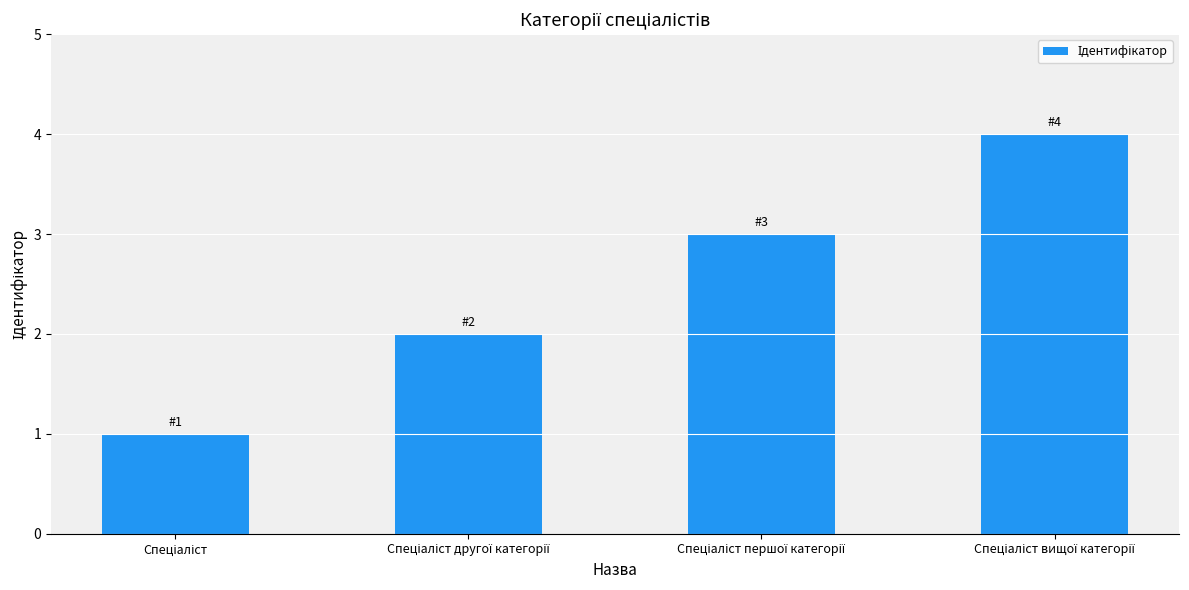

What is the difference between the maximum and second lowest values?

2